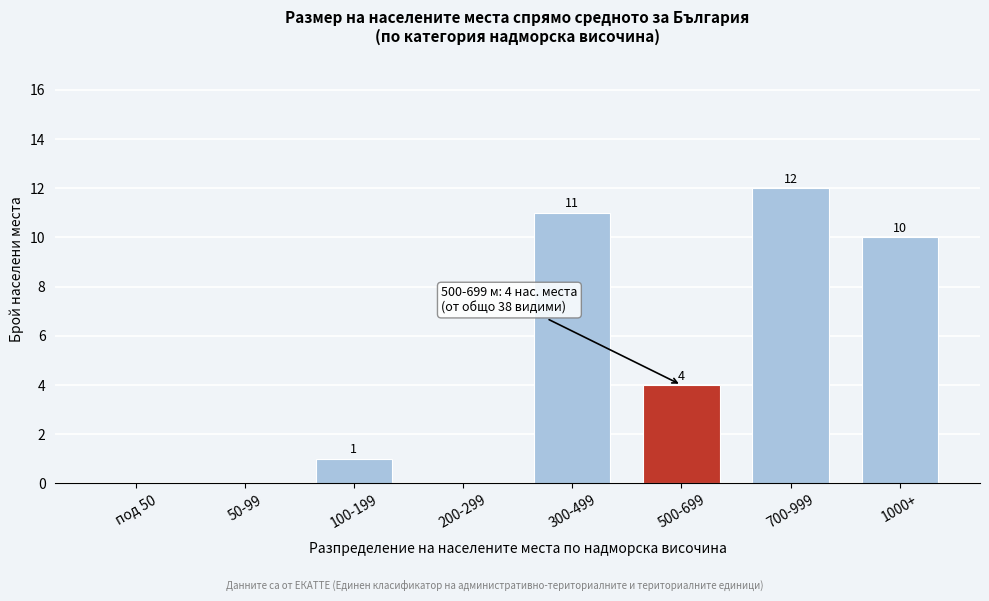

Reading left to right, extract all data points from this chart.

под 50=0	50-99=0	100-199=1	200-299=0	300-499=11	500-699=4	700-999=12	1000+=10